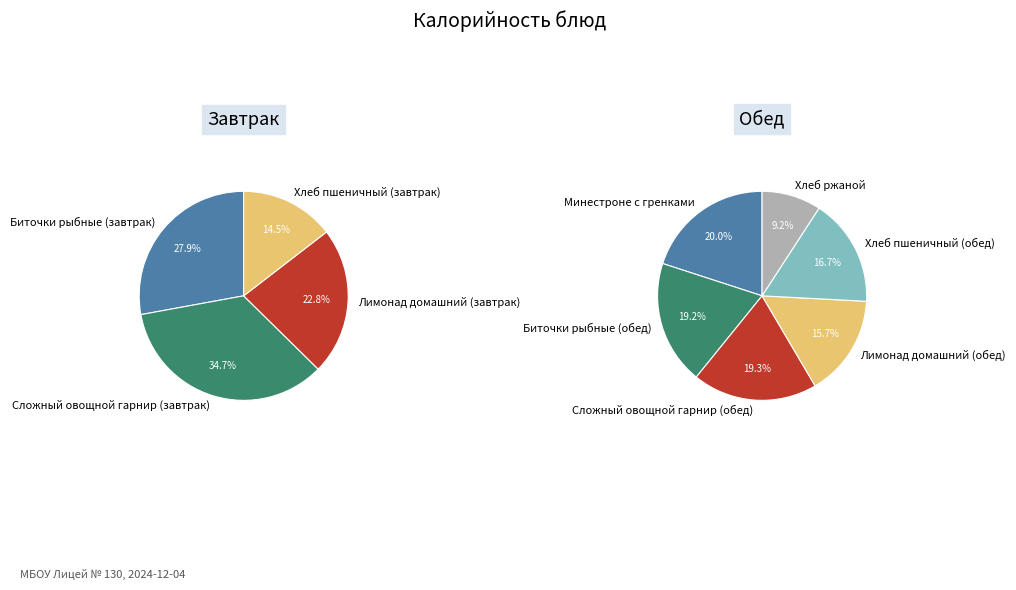

Is it true that Лимонад домашний (обед) is 1% of the pie?

False